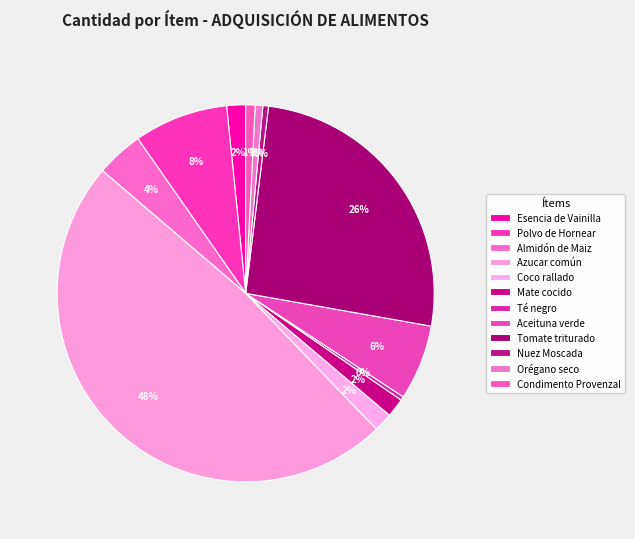

To the nearest percent, what portion does Tomate triturado represent?

26%